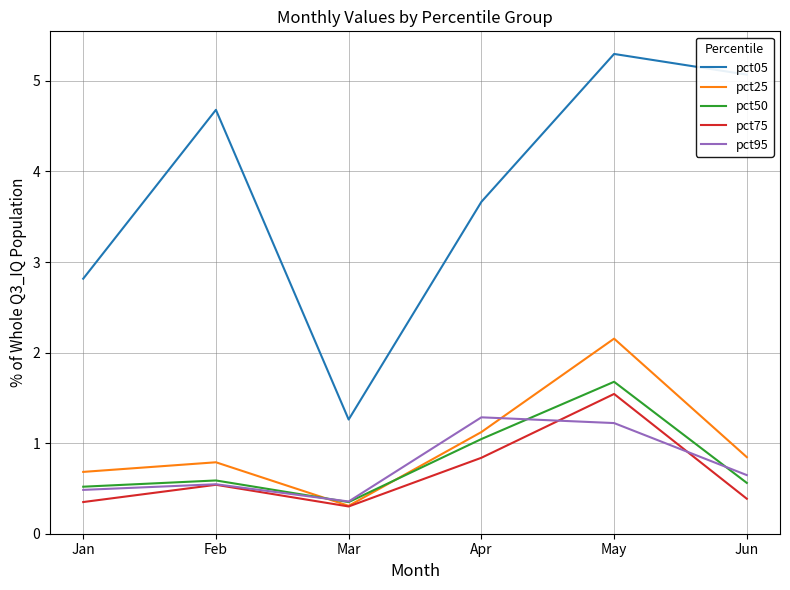

Which series has the largest total across all categories?

pct05